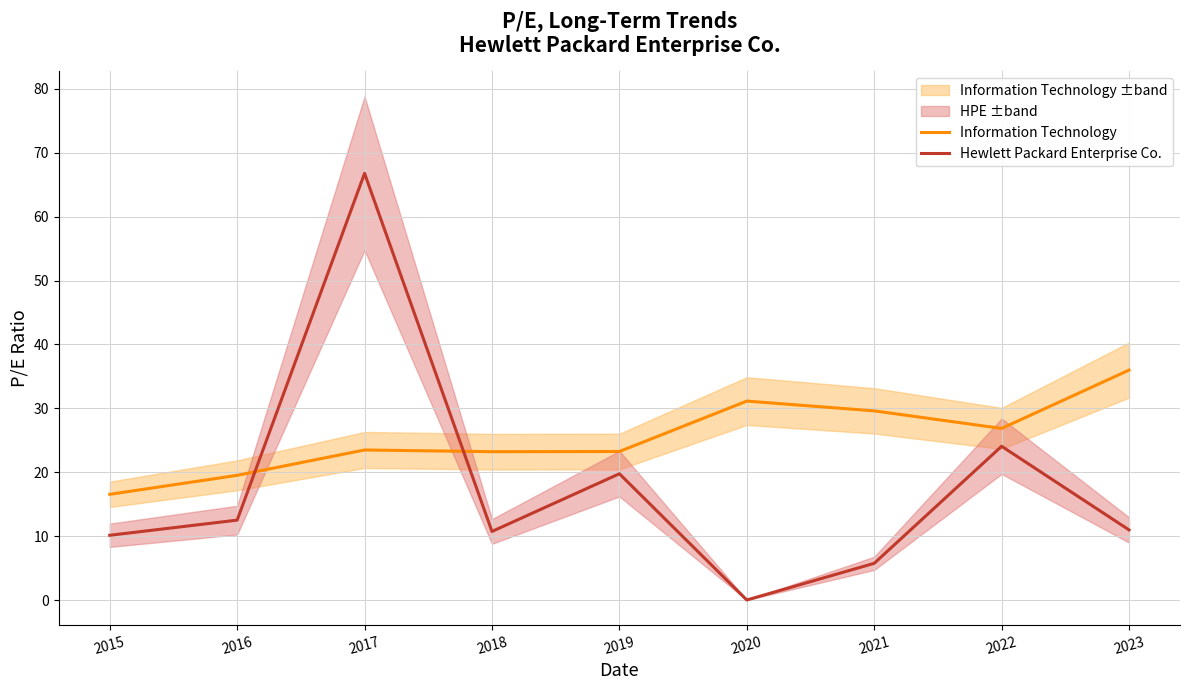

Where does the Hewlett Packard Enterprise Co. series first go above 10?

2015